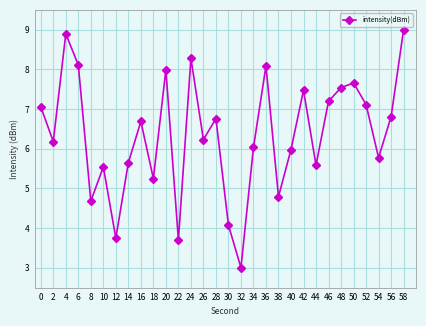

How many points are higher than both their immediate neighbors (excluding endpoints)?

9